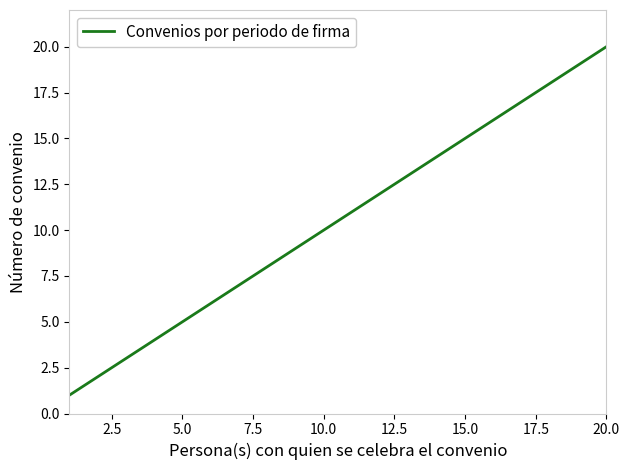

What is the minimum value shown in the chart?

1